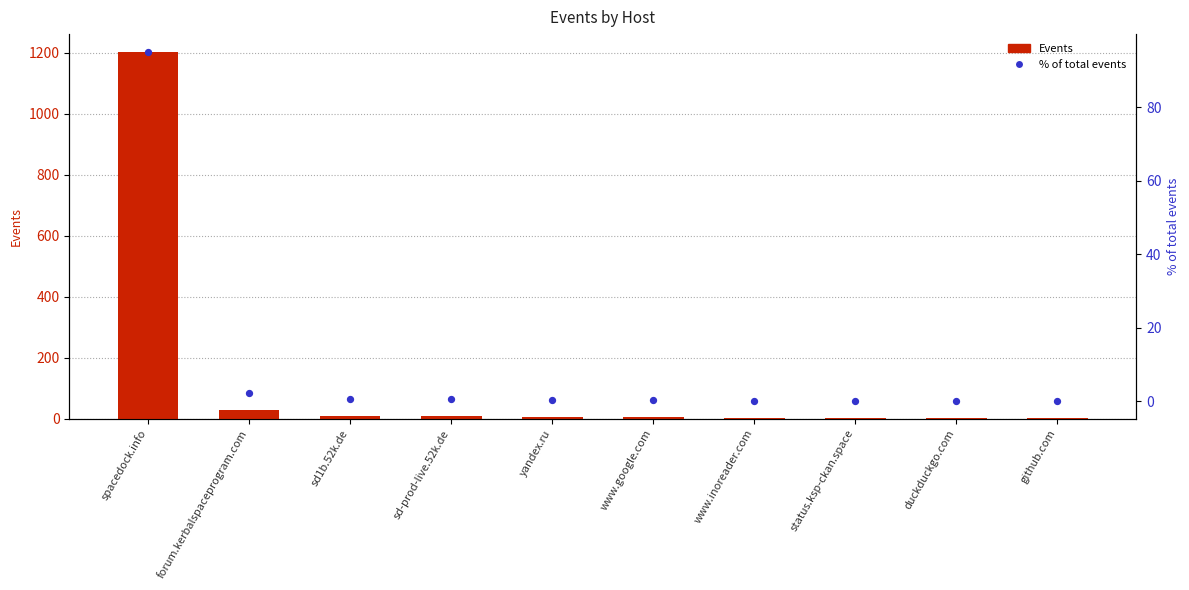

At how many categories does at least one series exceed 1171?

1